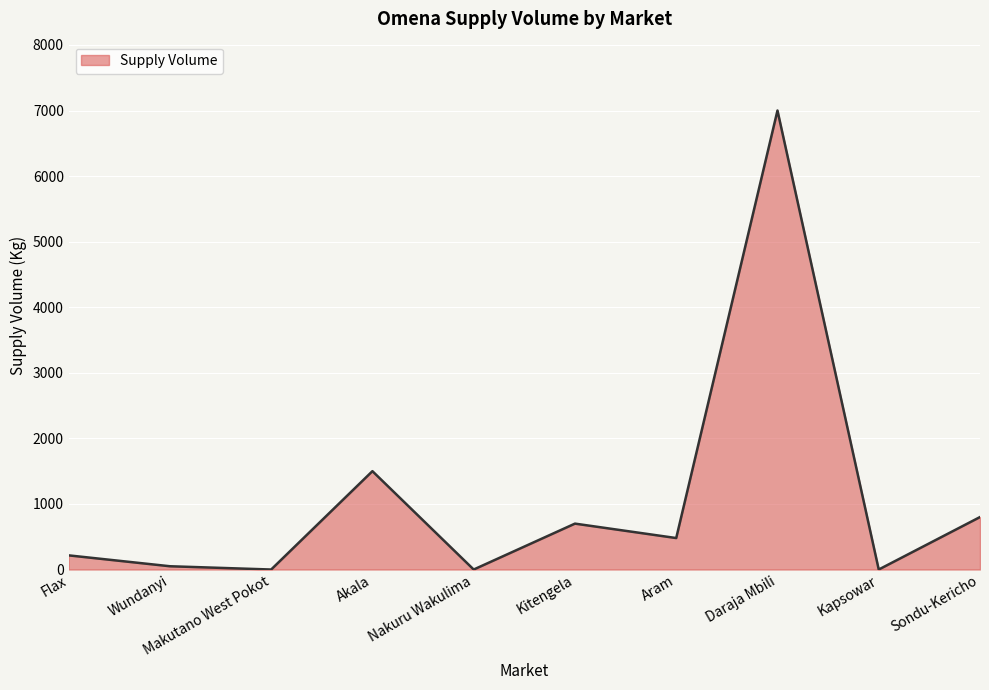

True or false: the data shows 179 at Kitengela.

False